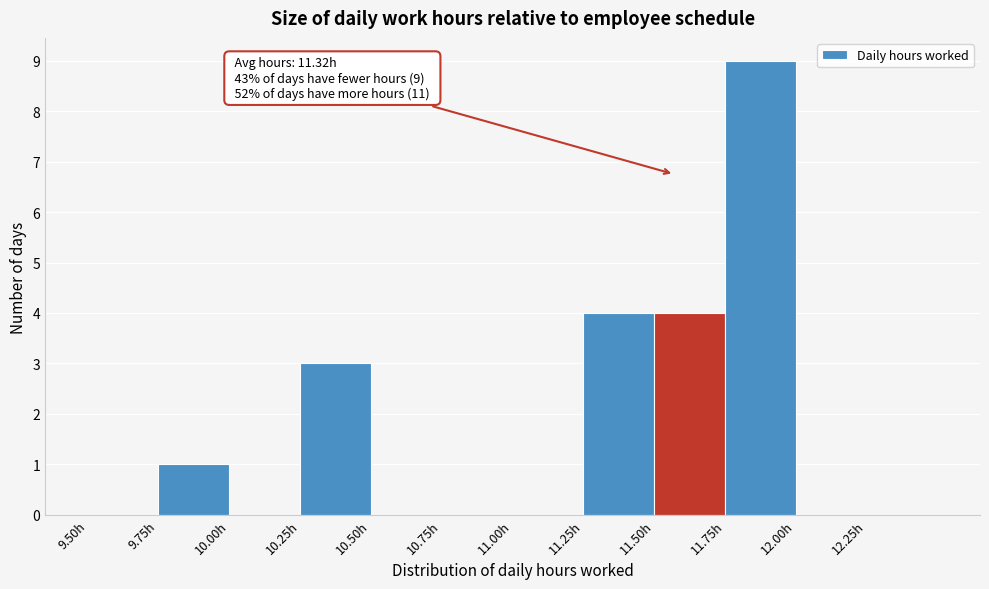

Over which range of the x-axis is the bar tallest?

11.75 to 12.00